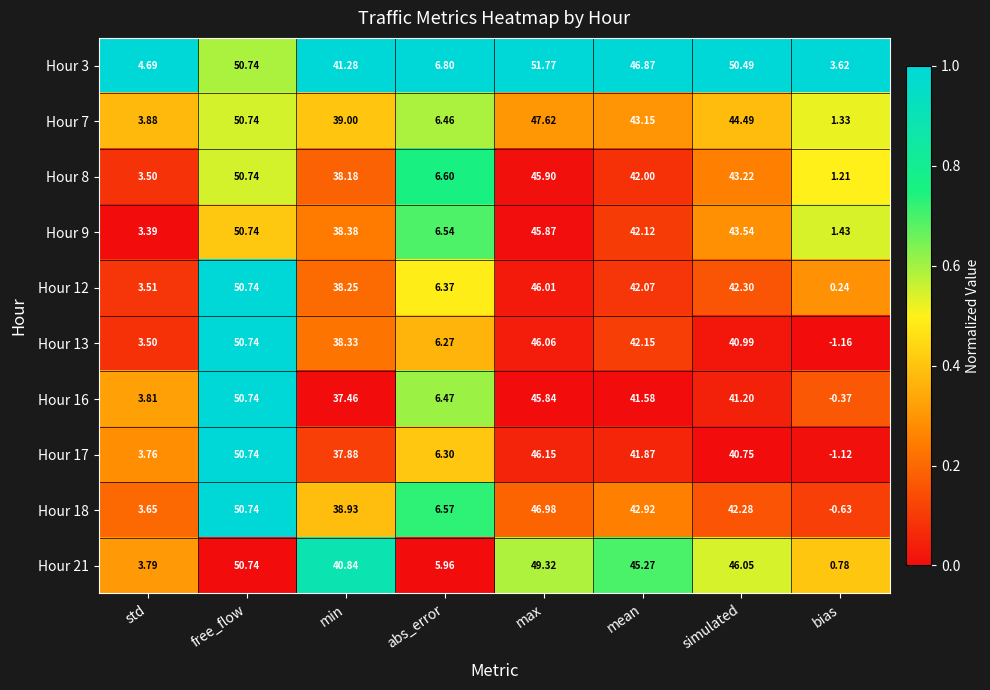

Is the value of Hour 3 at mean greater than the value of Hour 17 at abs_error?

Yes